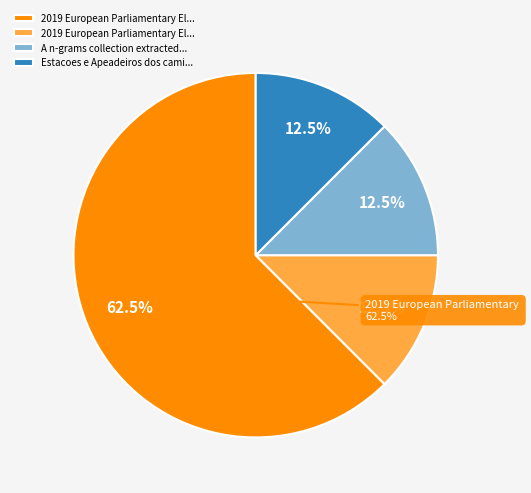

What portion of the pie excludes 2019 European Parliamentary Elections (dependency)?

37.5%